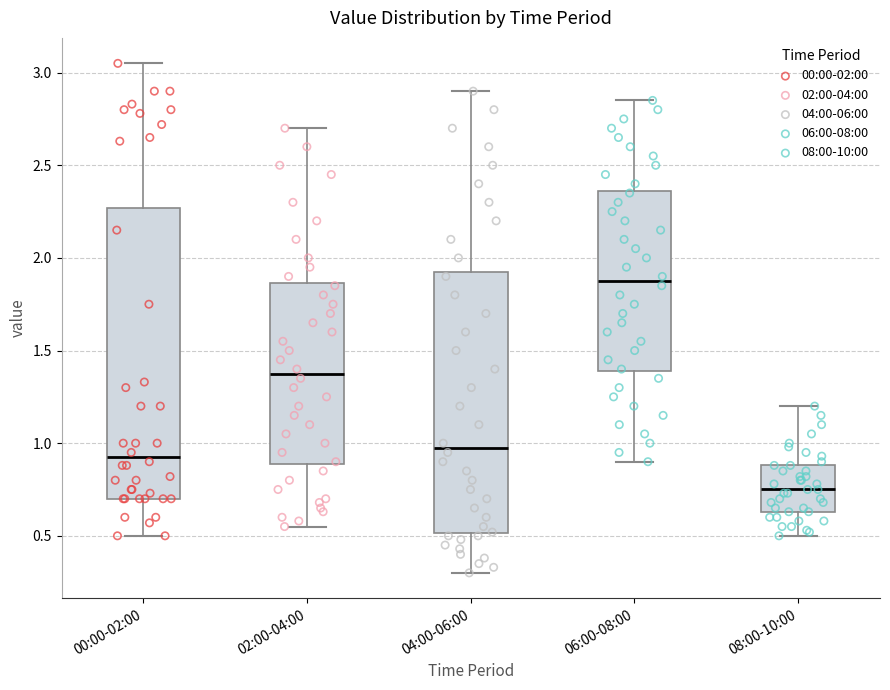

Which box has the lowest median line?

08:00-10:00